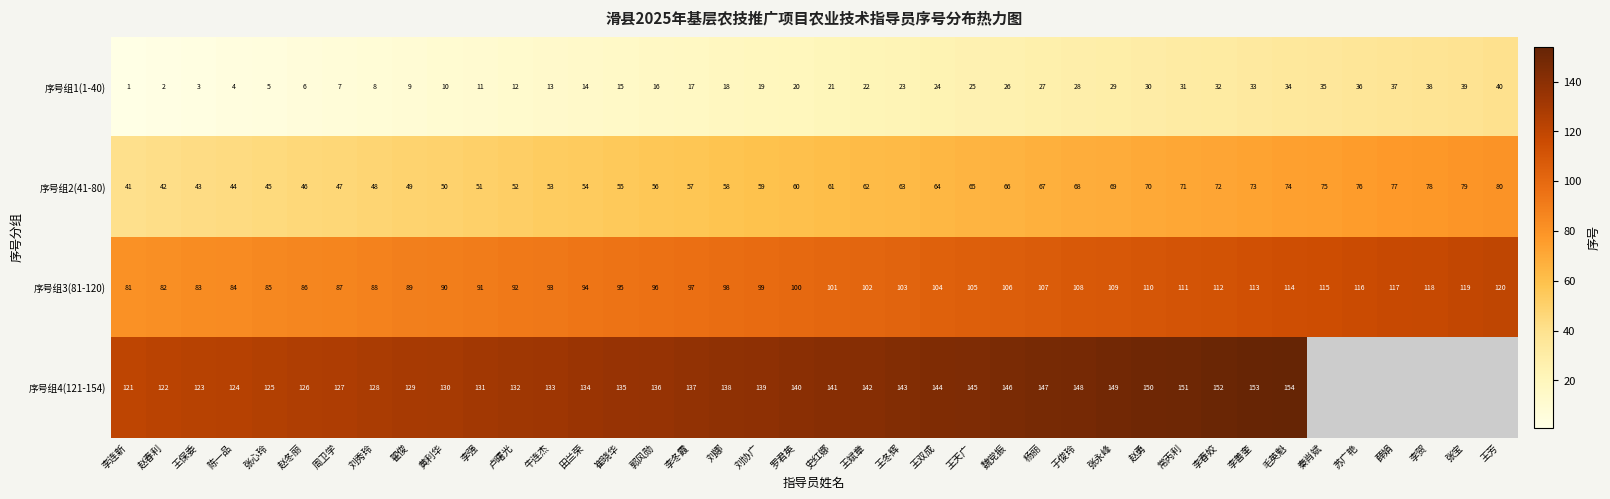

Which label corresponds to the smallest value in the chart?

李连新